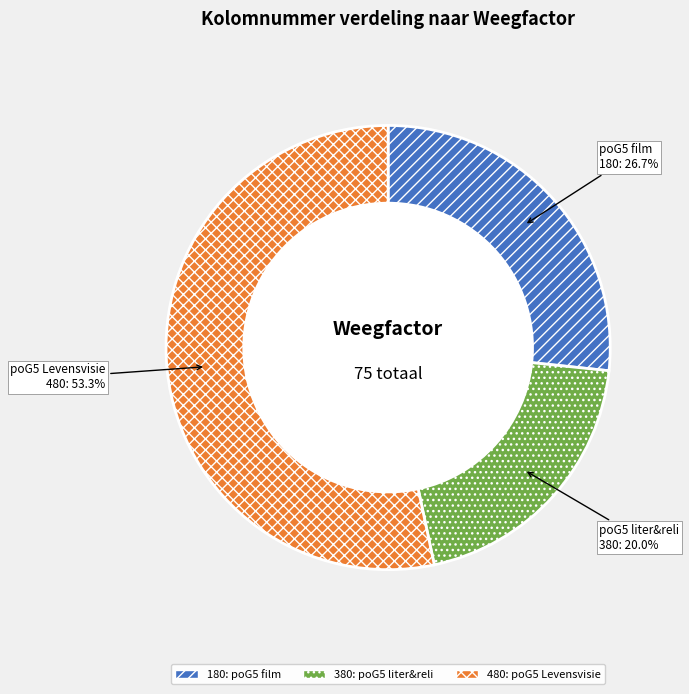

What is the majority slice?

480